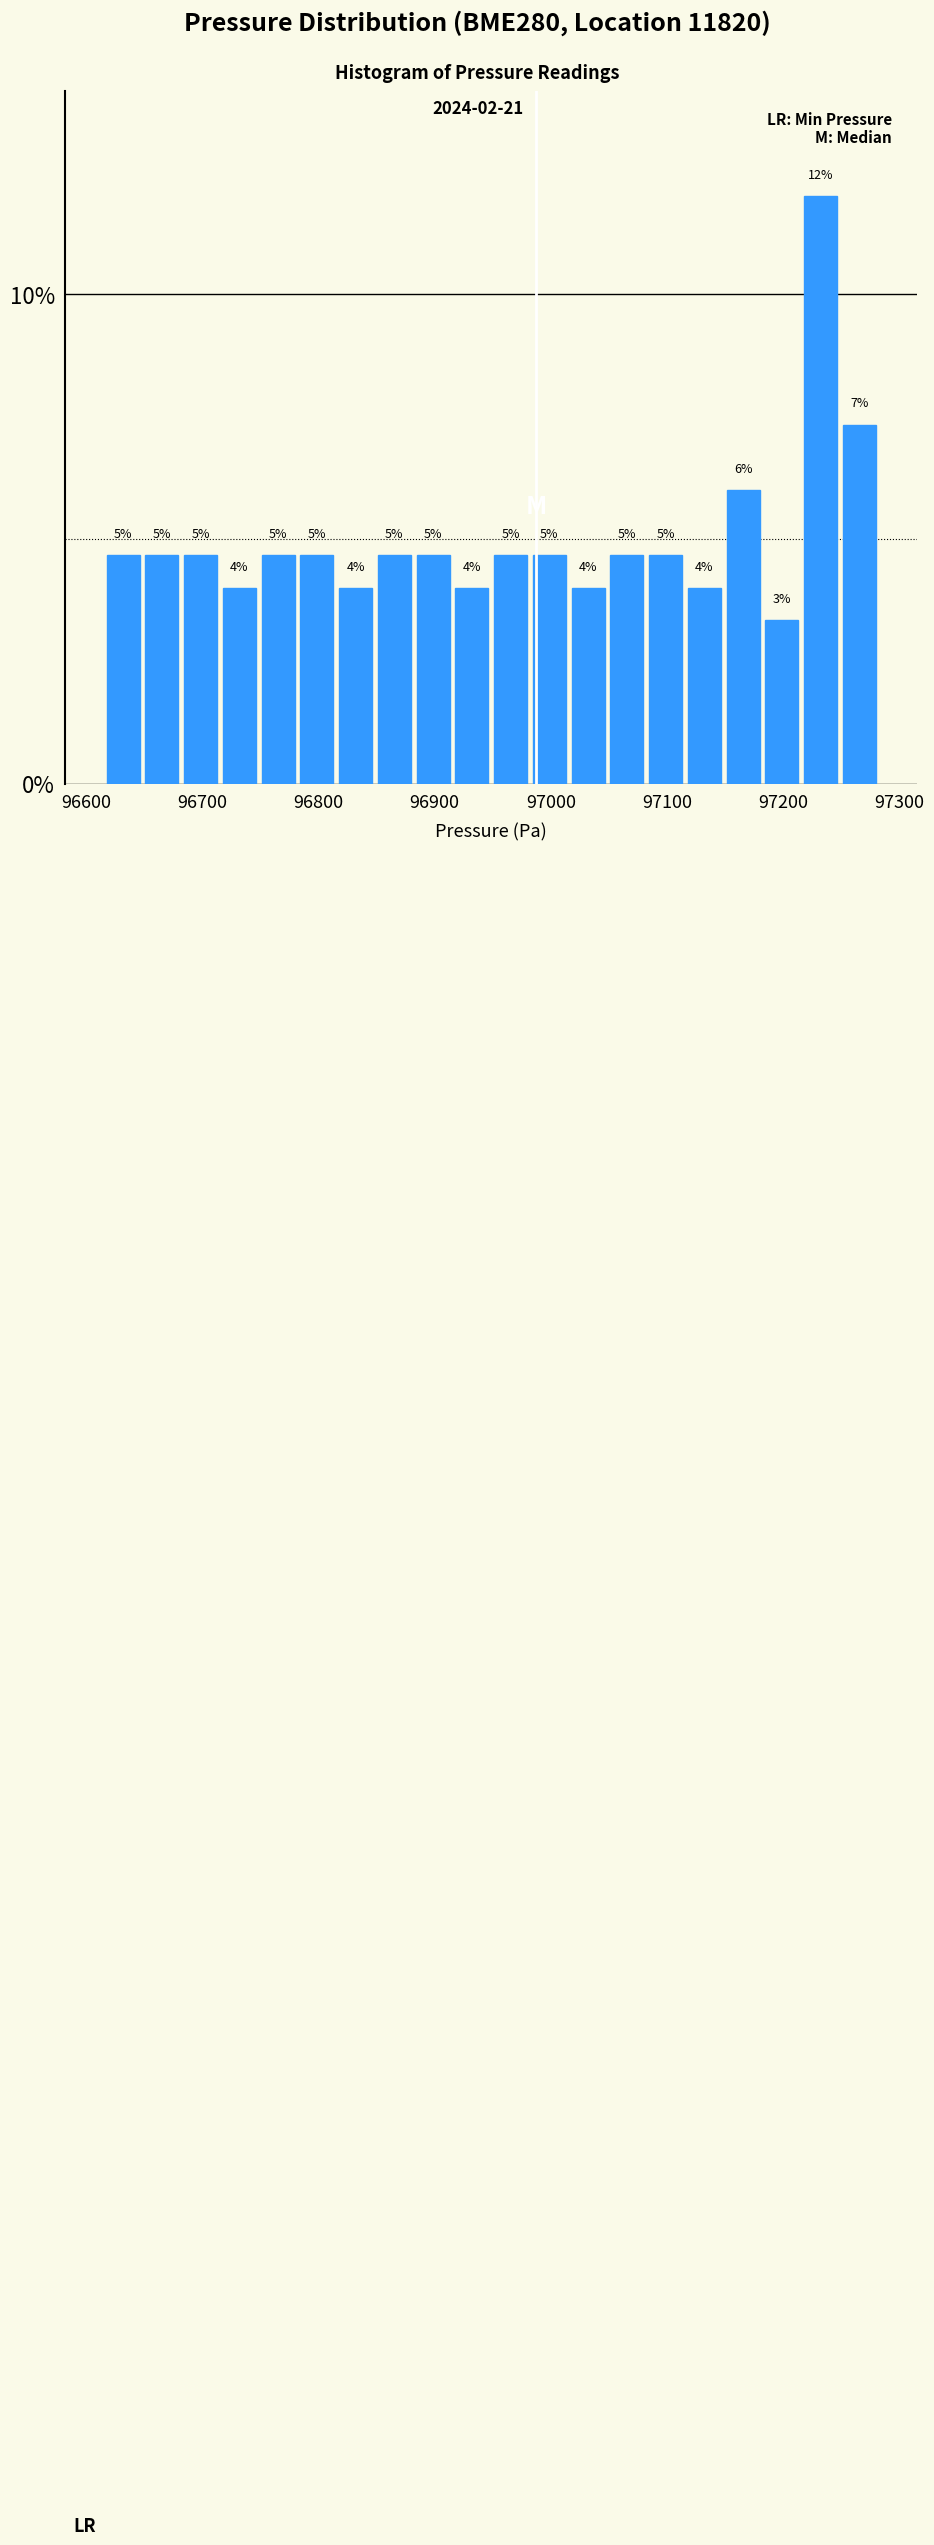

Around what value on the x-axis is the tallest bar? Give the approximate position of its centre, as read against the axis.

97230